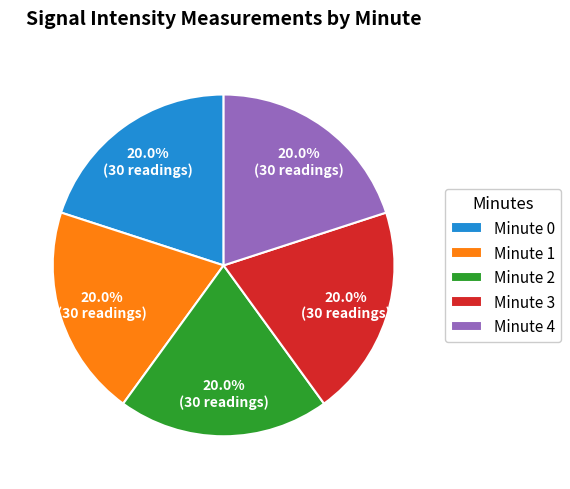

How much of the chart is everything except Minute 0?

80.0%